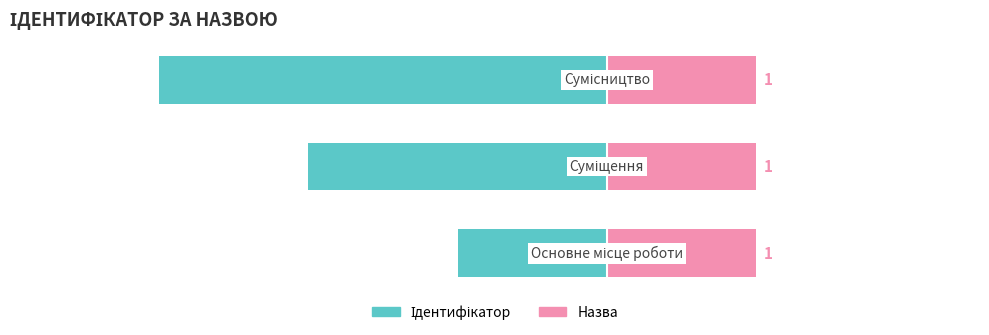

How many bars are there in each group?

2